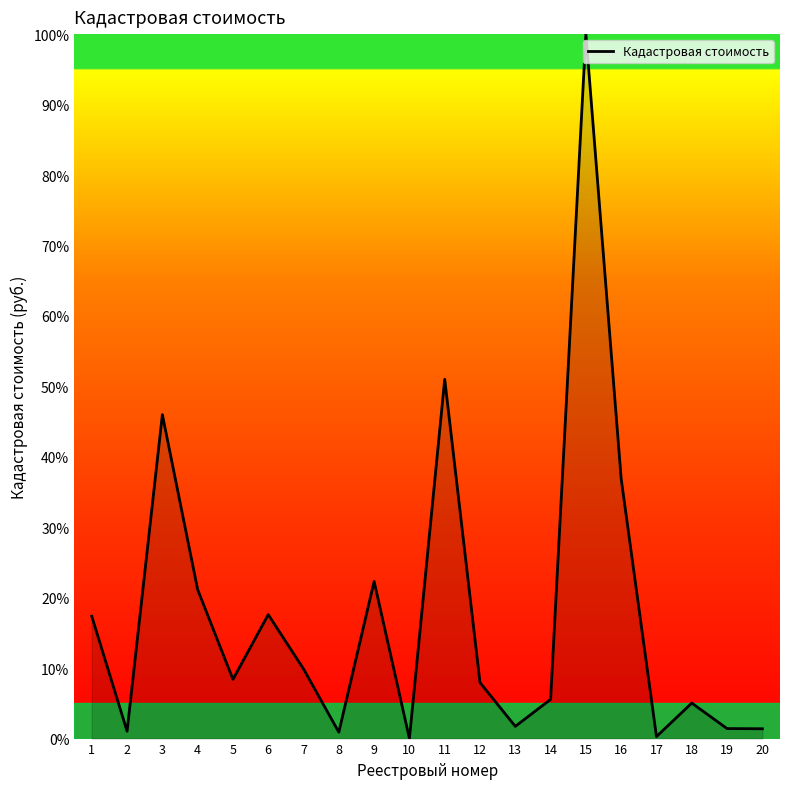

Is it true that the value at 16 is 36.9?

True